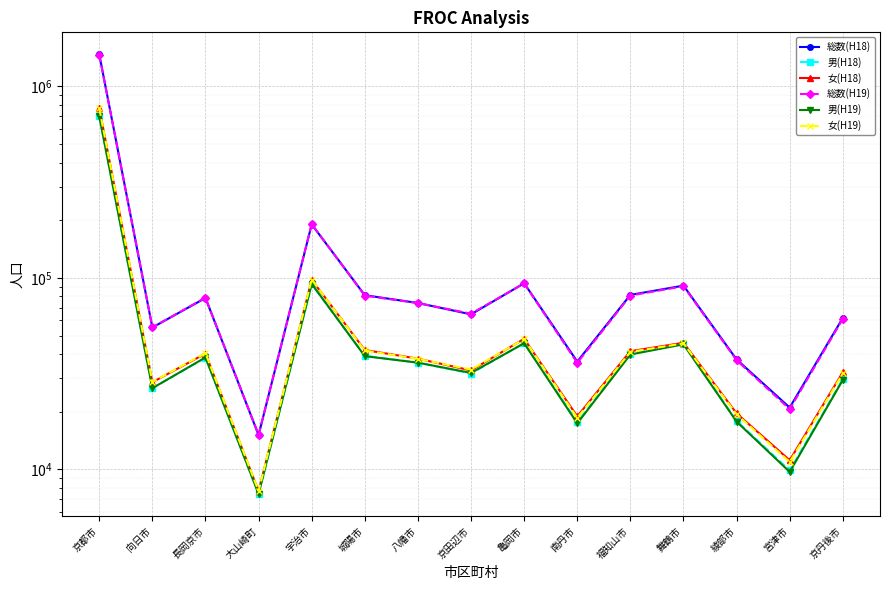

What is the label of the 15th point from the right?

京都市